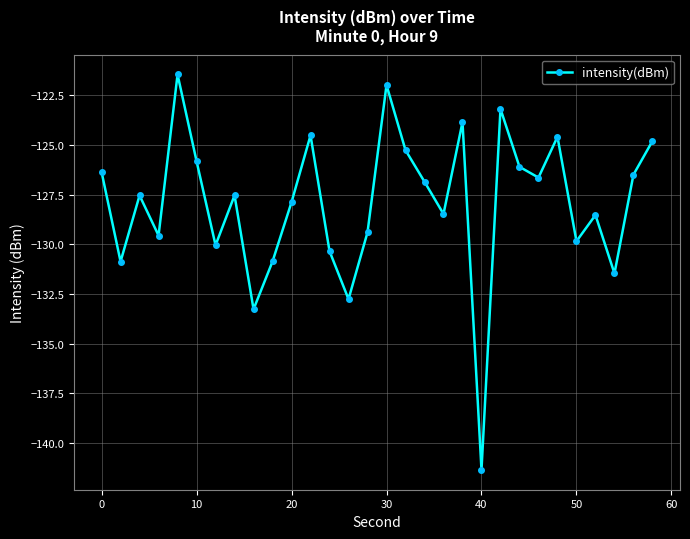

Does the chart display data point markers on the line(s)?

Yes